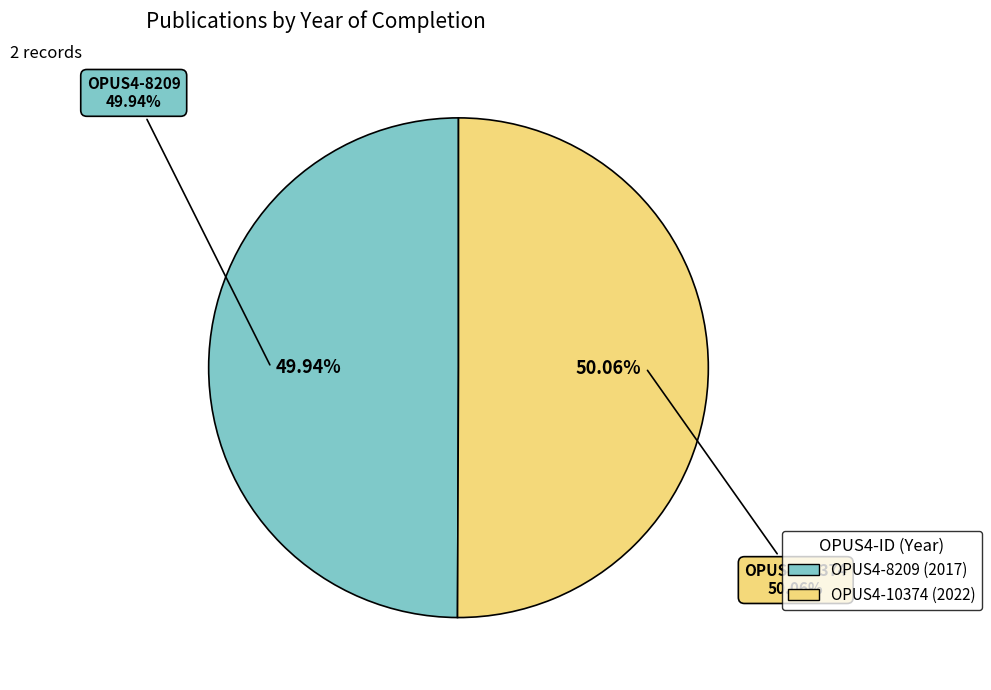

To the nearest percent, what portion does OPUS4-8209 represent?

50%